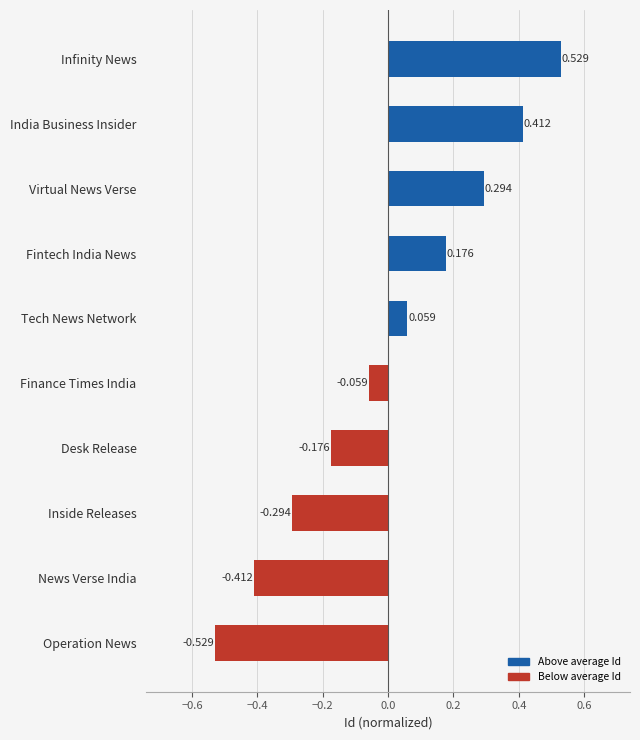

At which label is the value closest to 0?

Finance Times India